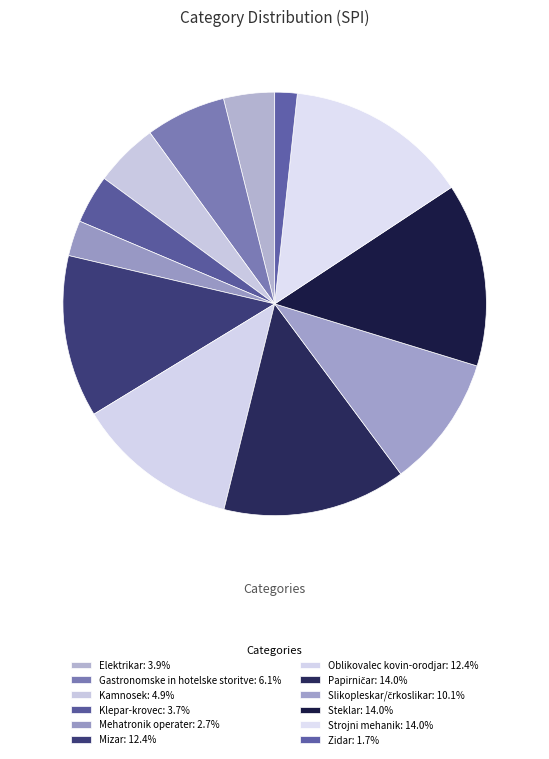

Is there a majority slice in this chart?

No